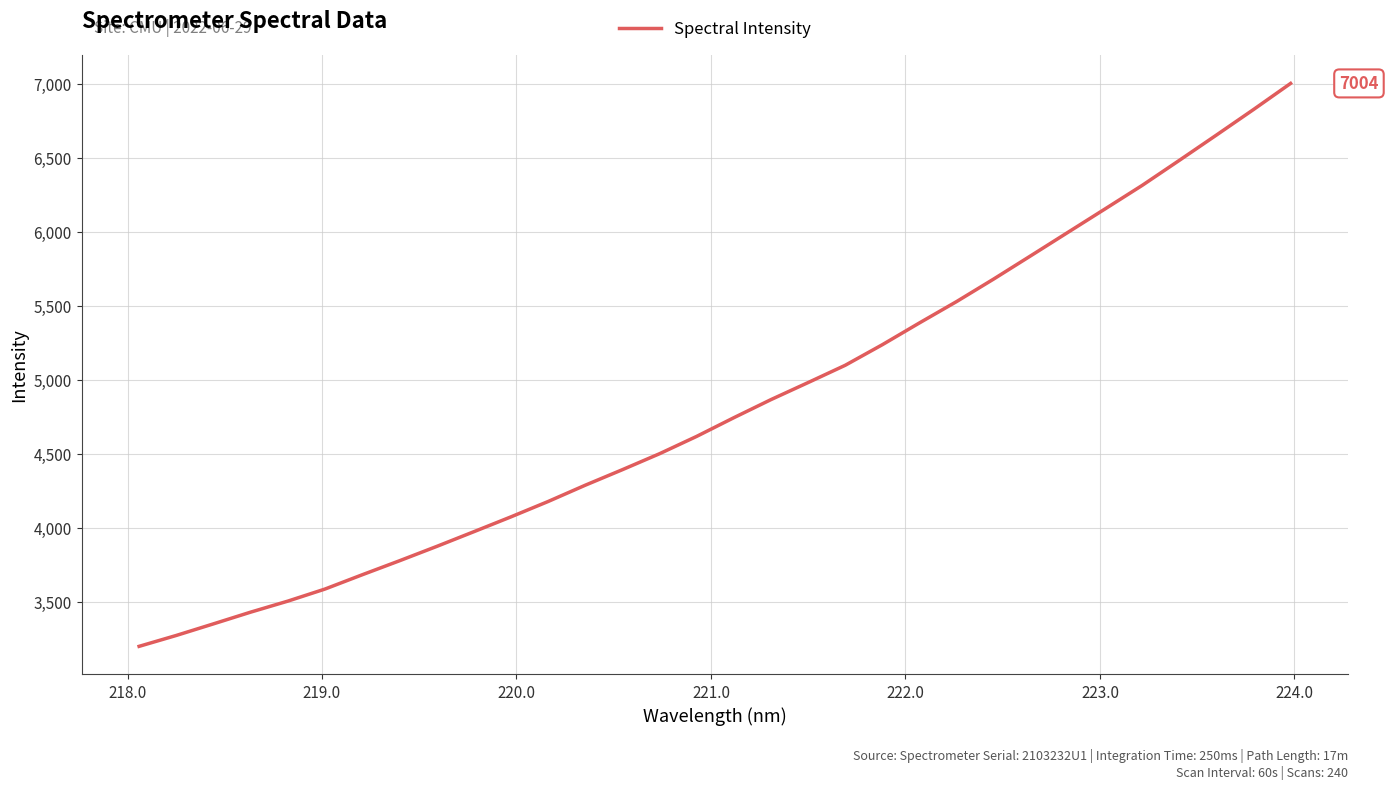

What is the smallest value displayed?

3201.9